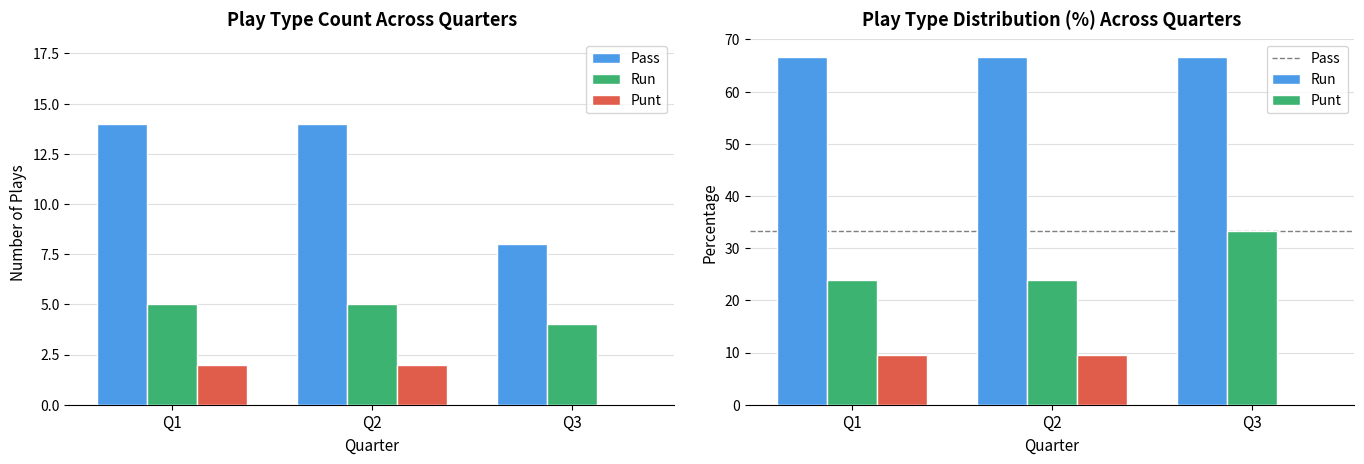

What is the maximum value for pass?

66.7